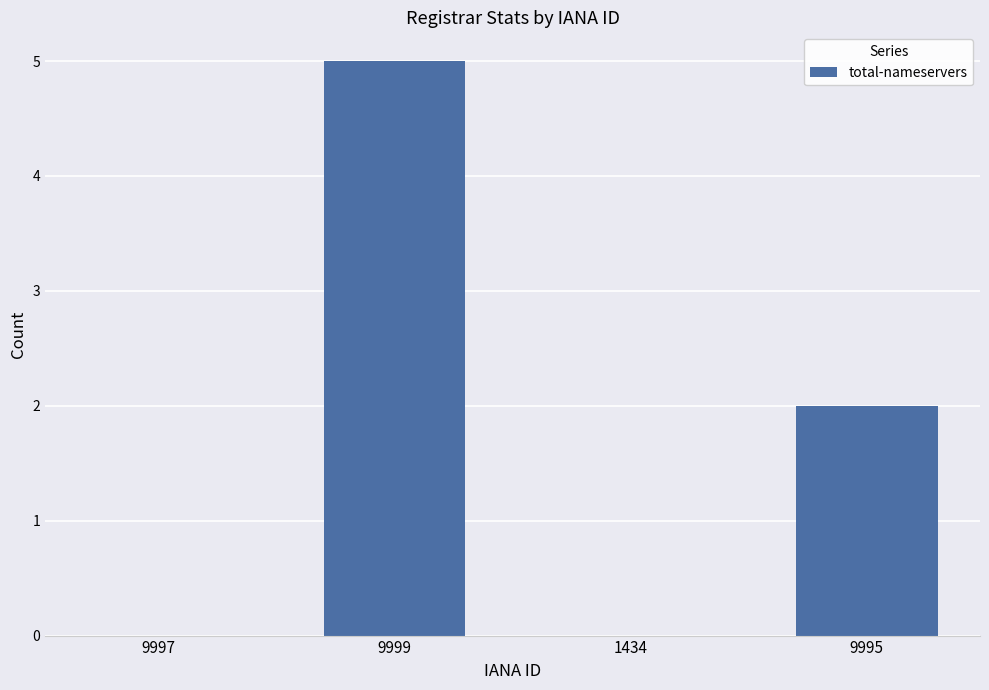

The chart shows a value of 2 at 9997. True or false?

False